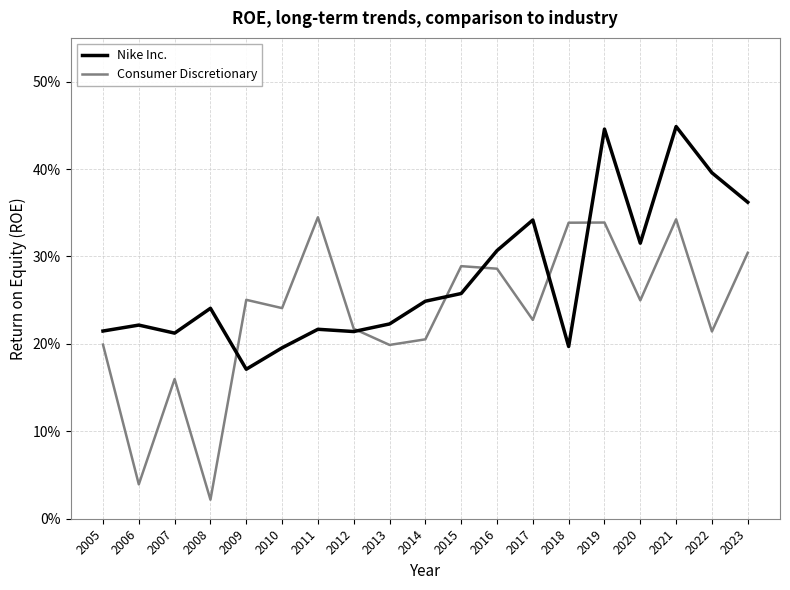

Which series changed the most between 2015 and 2017?

Nike Inc.